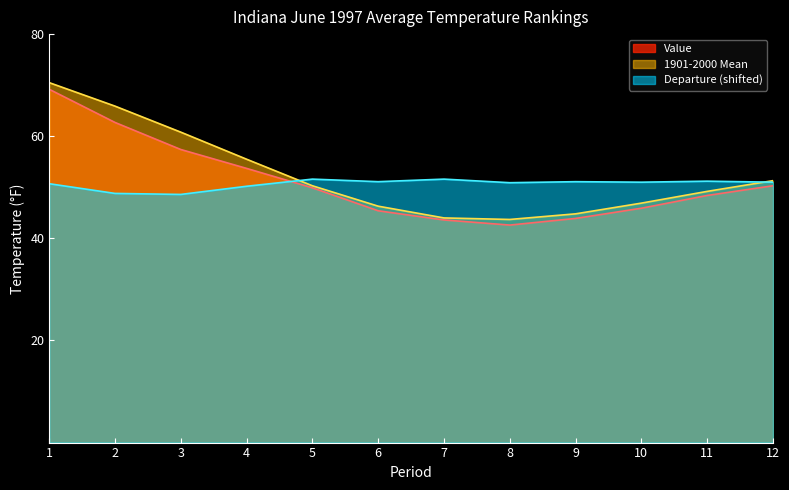

What is the maximum value for Departure?

51.6